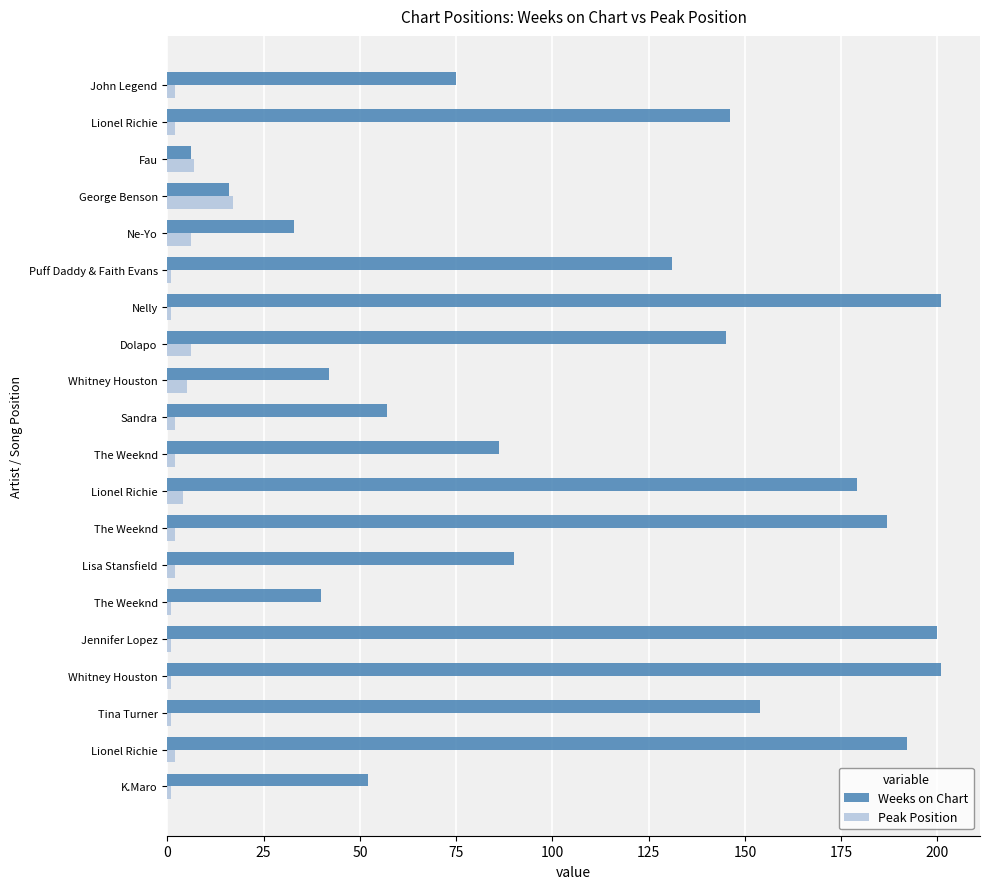

Rank the series by their maximum value, from lowest to highest.

Peak Position, Weeks on Chart